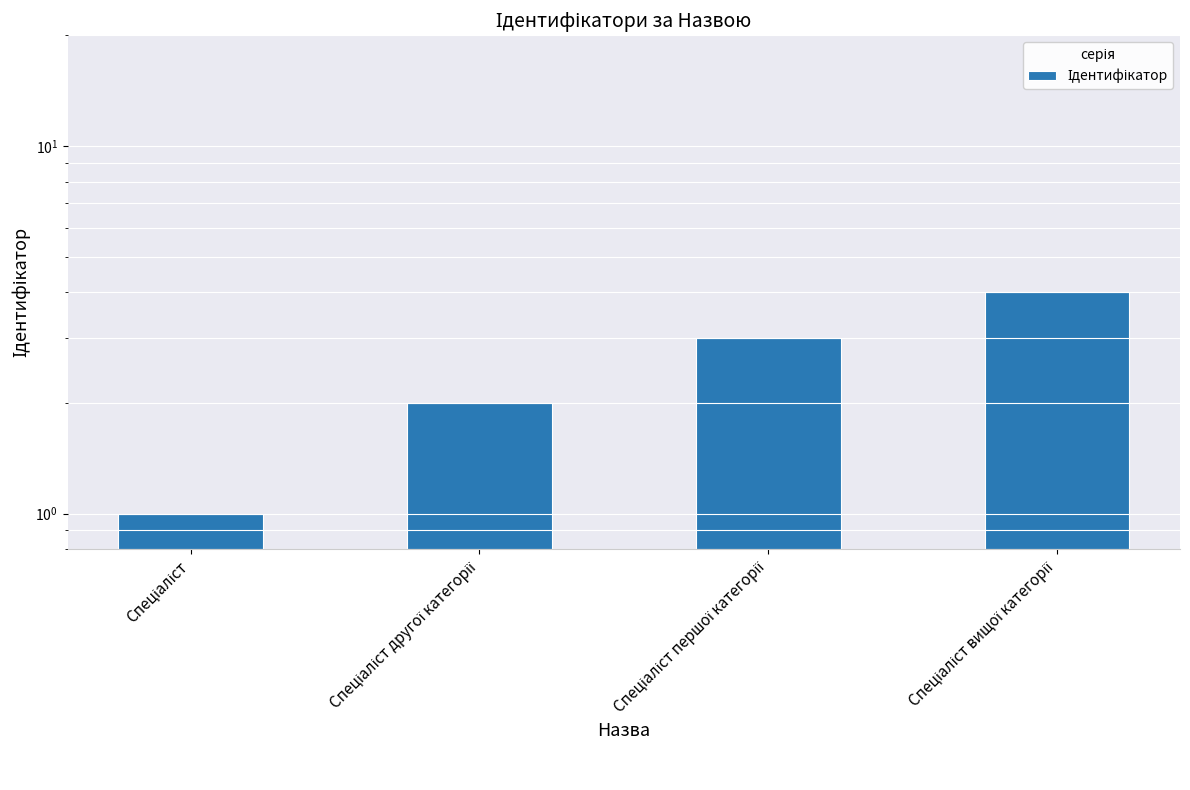

Reading left to right, transcribe all the data shown in this chart.

1	2	3	4